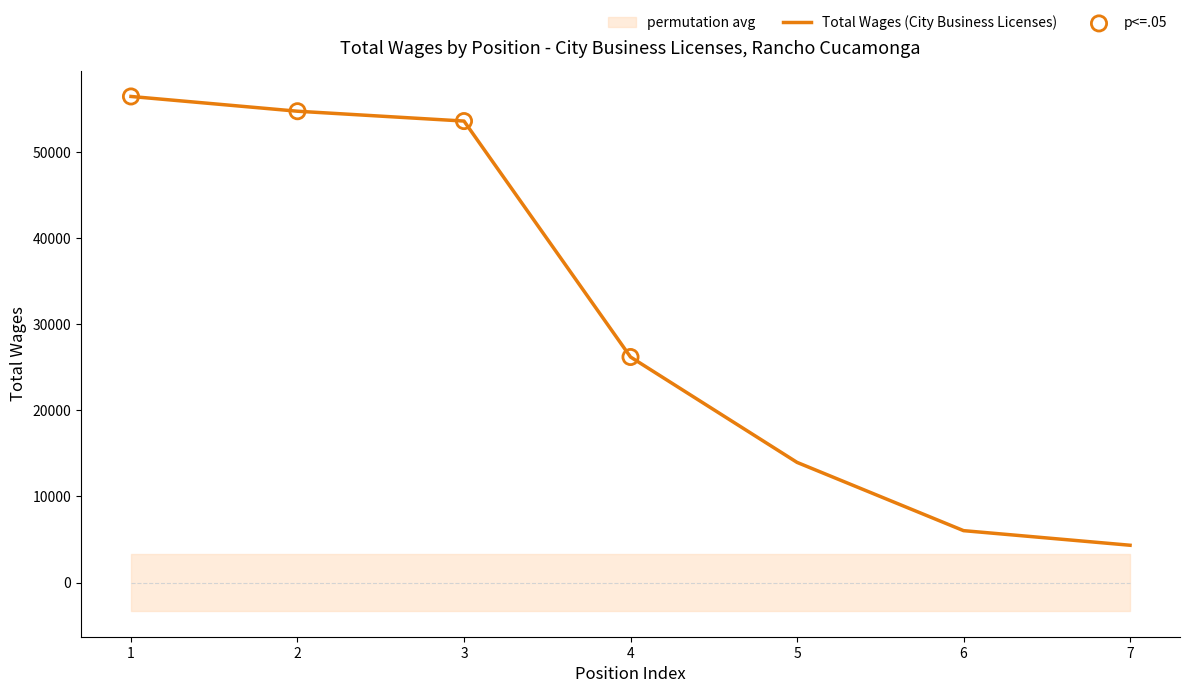

The value of Total Wages (City Business Licenses) at 5 is 13961. True or false?

True